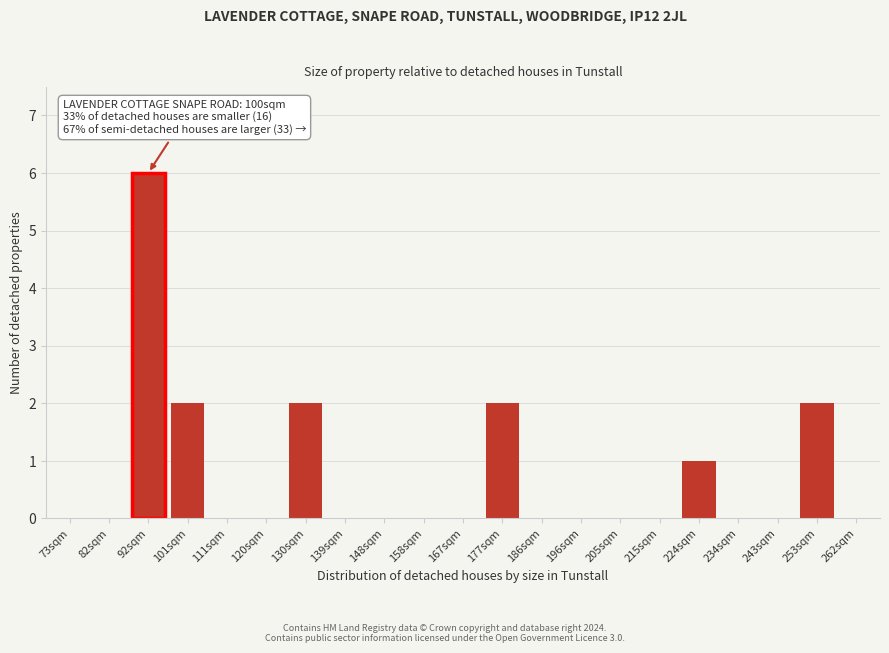

Reading left to right, transcribe all the data shown in this chart.

73sqm=0	82sqm=0	92sqm=6	101sqm=2	111sqm=0	120sqm=0	130sqm=2	139sqm=0	148sqm=0	158sqm=0	167sqm=0	177sqm=2	186sqm=0	196sqm=0	205sqm=0	215sqm=0	224sqm=1	234sqm=0	243sqm=0	253sqm=2	262sqm=0